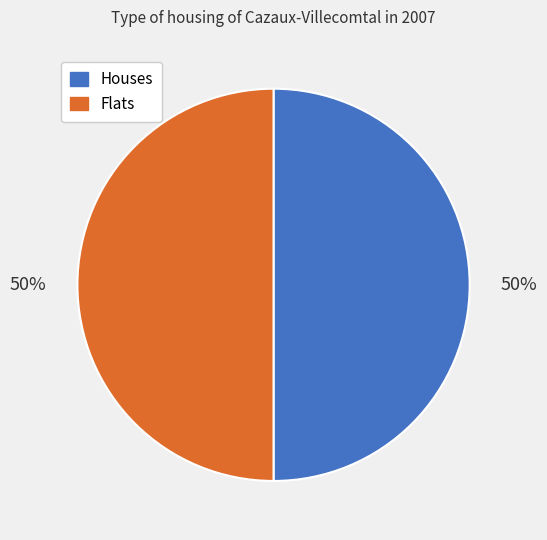

To the nearest percent, what is the average slice percentage?

50%